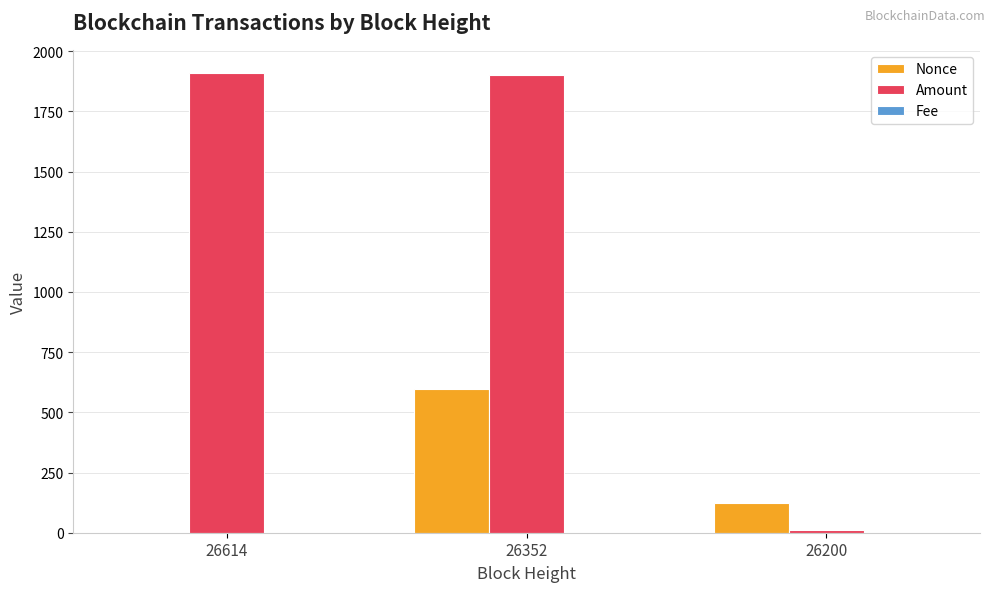

At which label is Amount closest to 959?

26352